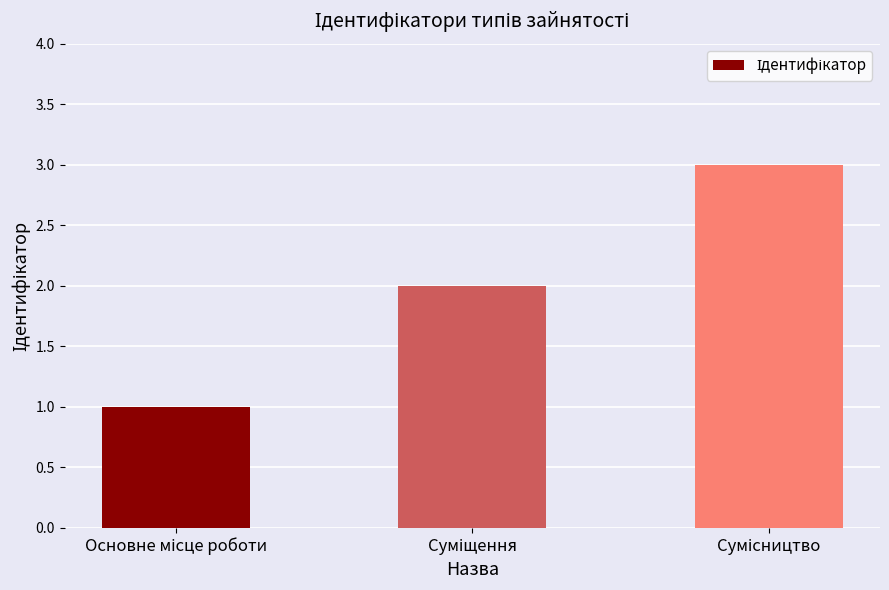

What is the sum of all values?

6